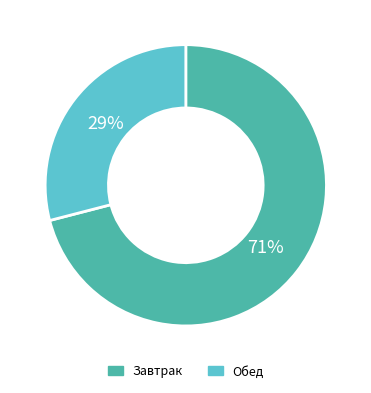

What percentage is the Обед slice, to the nearest percent?

29%